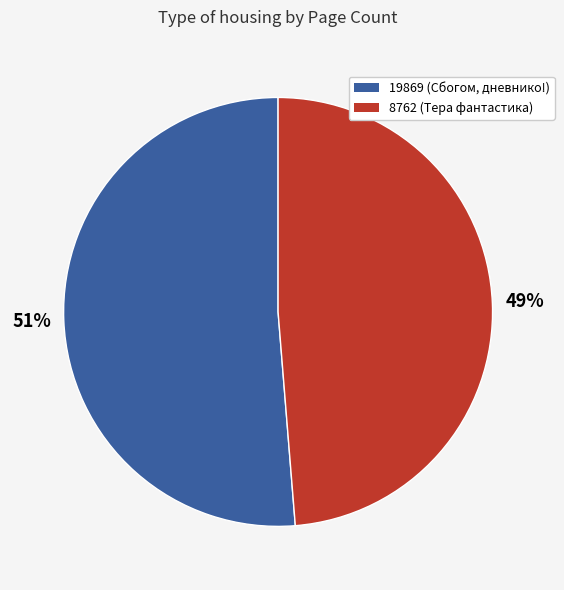

Which has a higher value, 8762 (Тера фантастика) or 19869 (Сбогом, дневнико!)?

19869 (Сбогом, дневнико!)